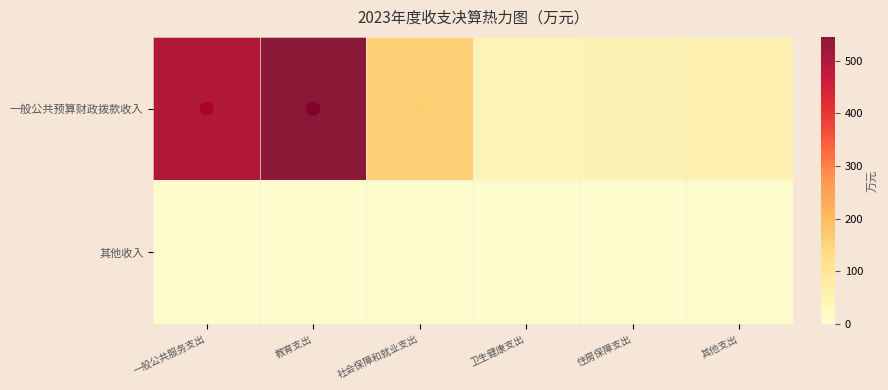

List the series in order of their overall mean, lowest first.

其他收入, 一般公共预算财政拨款收入